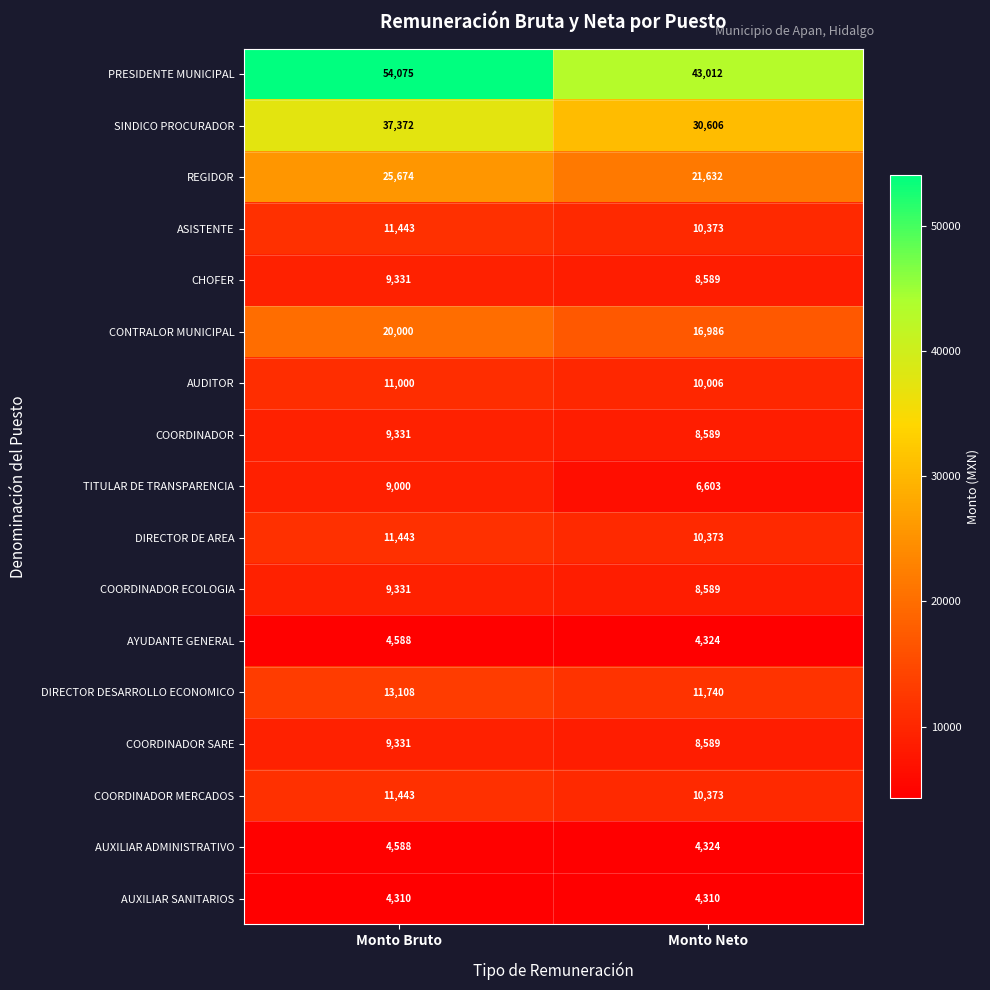

What is the greatest value displayed?

54075